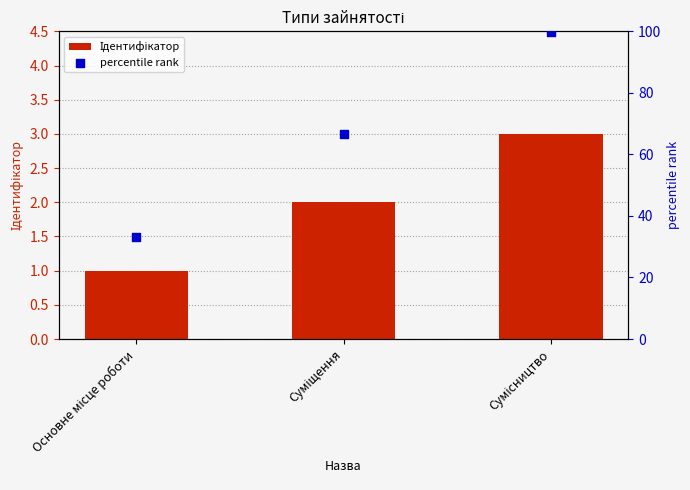

What are all the series names shown in the legend?

Ідентифікатор, percentile rank